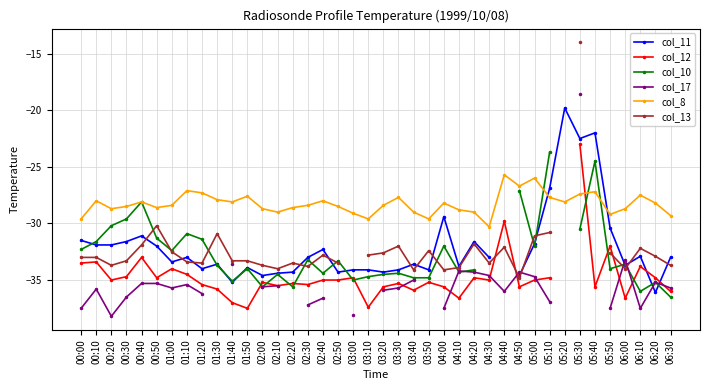

Which series has the widest spread of values?

col_13